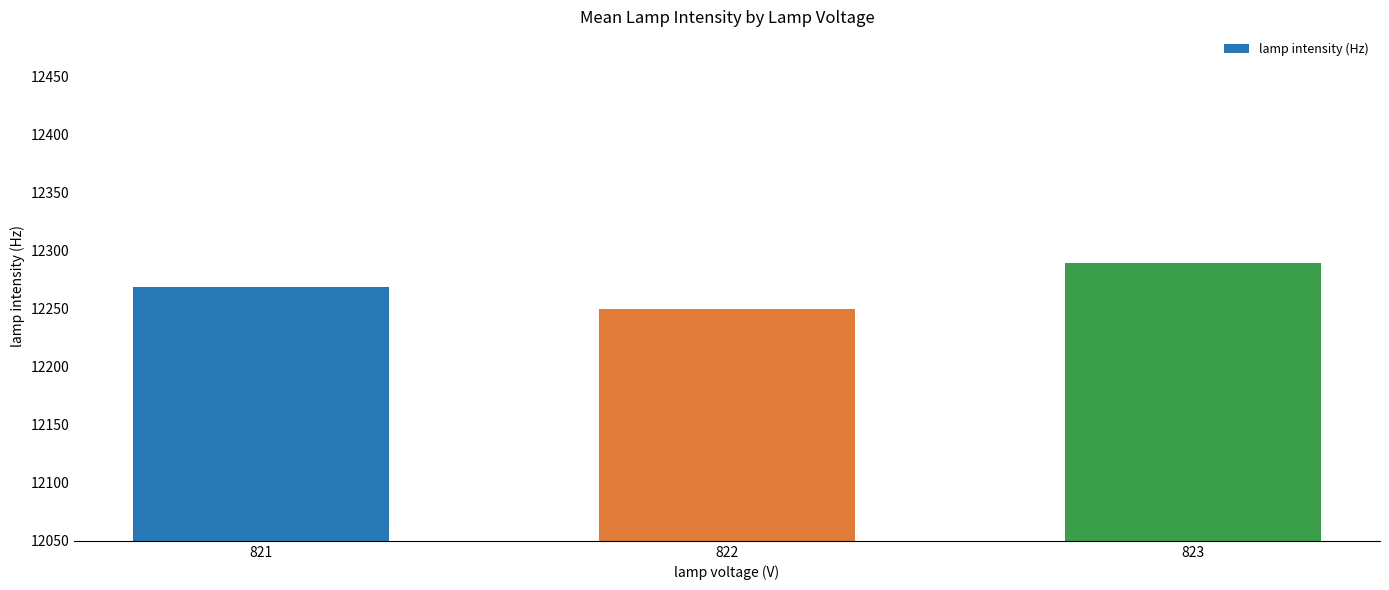

What is the difference between the maximum and second lowest values?

20